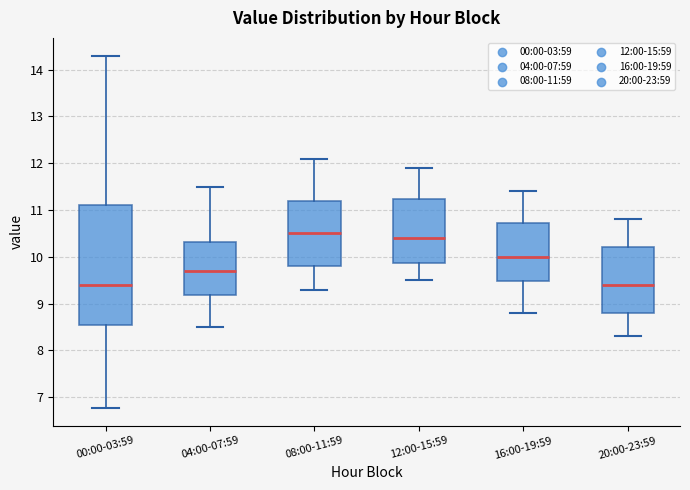

Where does the upper whisker of the box for 16:00-19:59 end on the y-axis? The values are not printed on the chart, so give them approximately, as read against the axis.

11.4